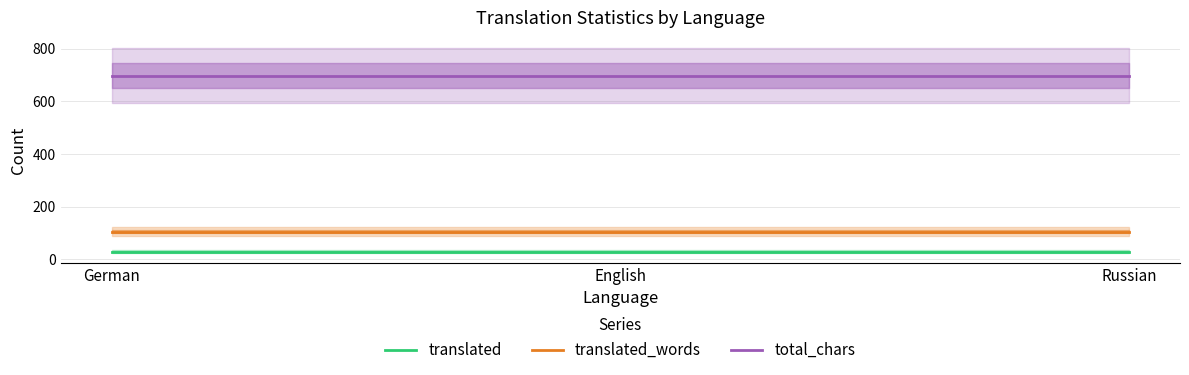

What is the average value of the translated series?

30